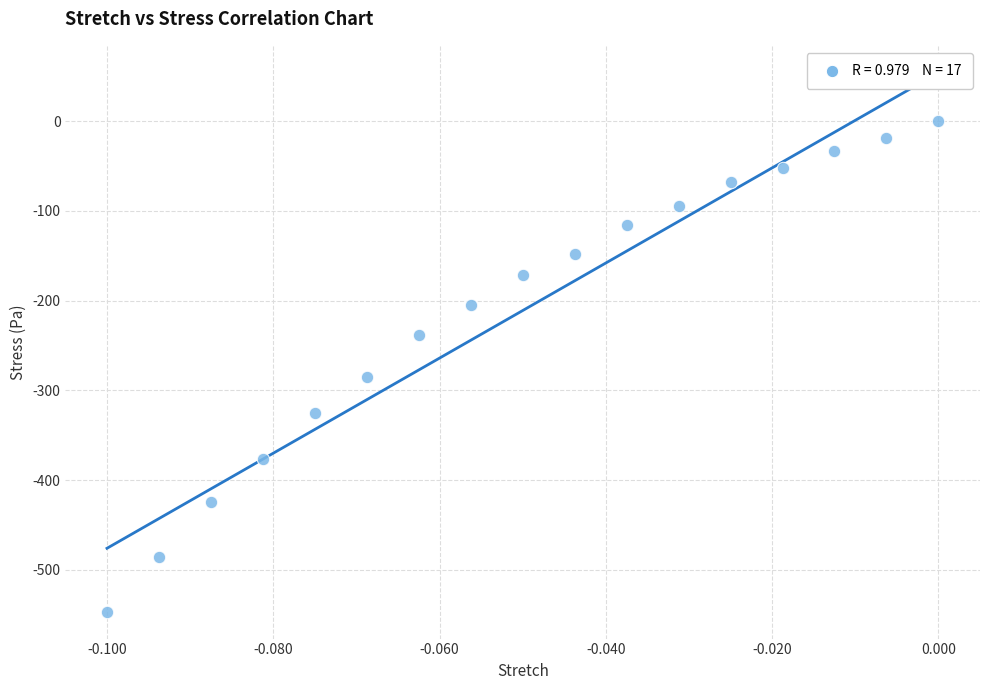

What Y value in the scatter plot is closest to -273?

-285.1